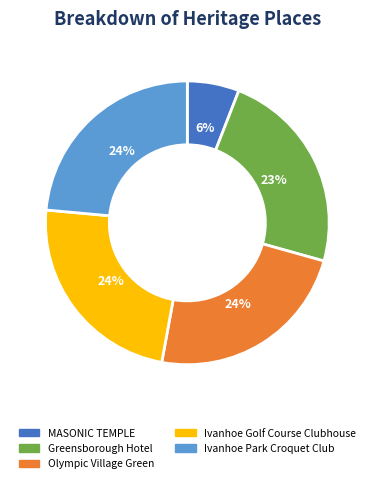

To the nearest percent, what percentage of the pie is Ivanhoe Park Croquet Club?

24%